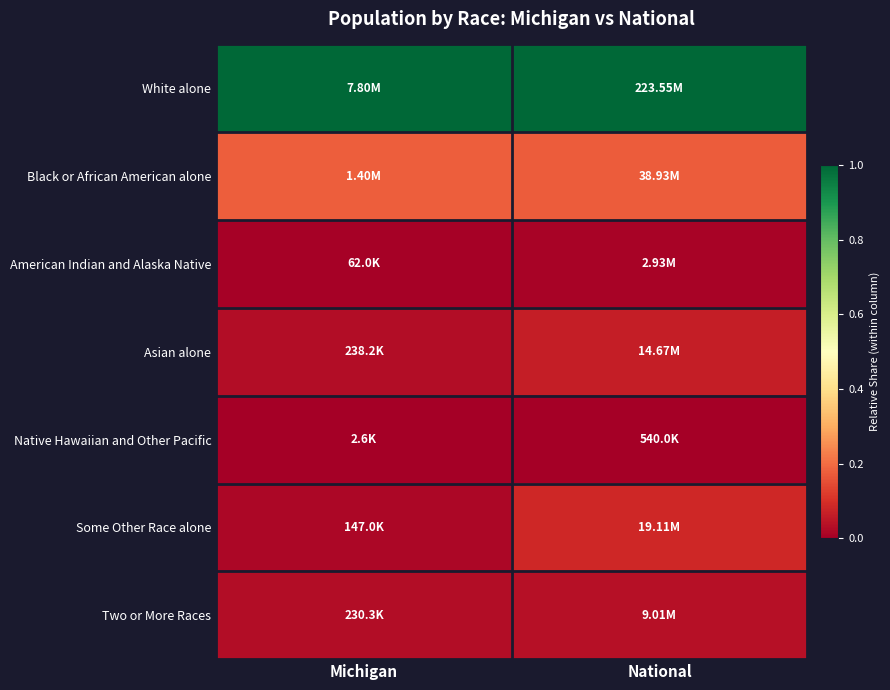

At which category does the chart reach its peak across all series?

National